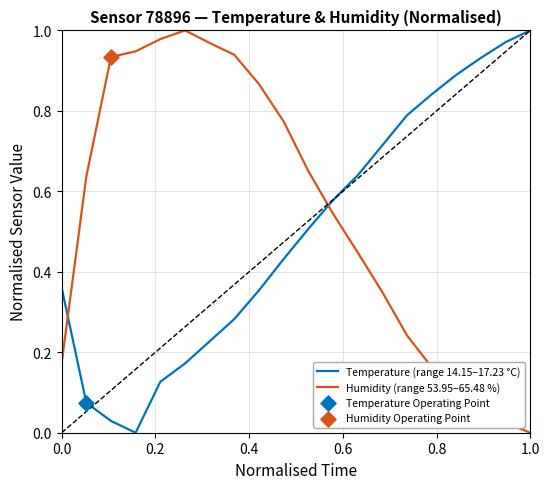

Which series has the largest total across all categories?

Humidity (range 53.95–65.48 %)